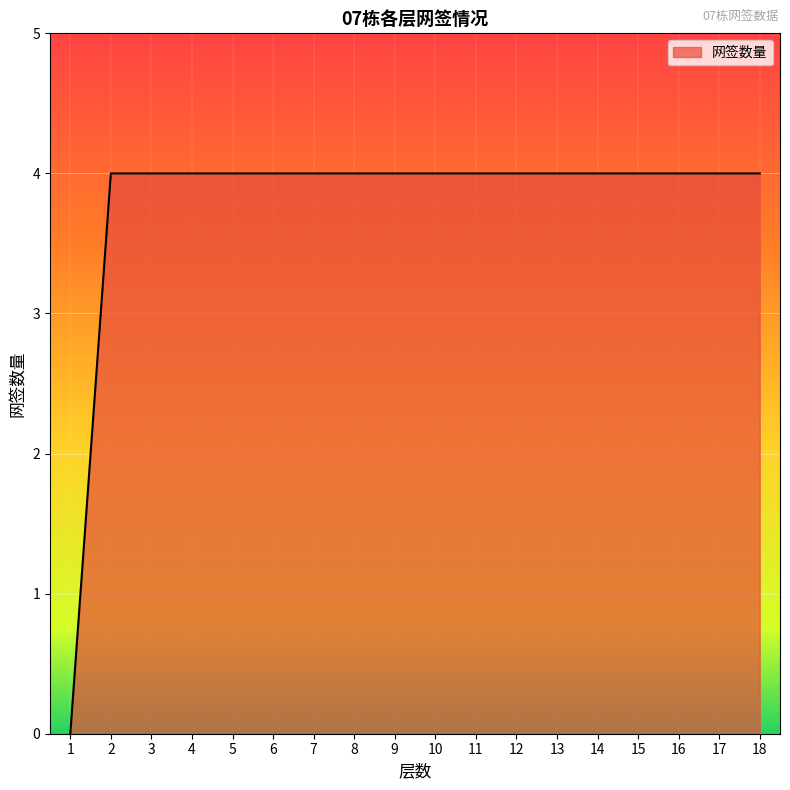

Reading right to left, list all the values displayed in this chart.

18=4	17=4	16=4	15=4	14=4	13=4	12=4	11=4	10=4	9=4	8=4	7=4	6=4	5=4	4=4	3=4	2=4	1=0